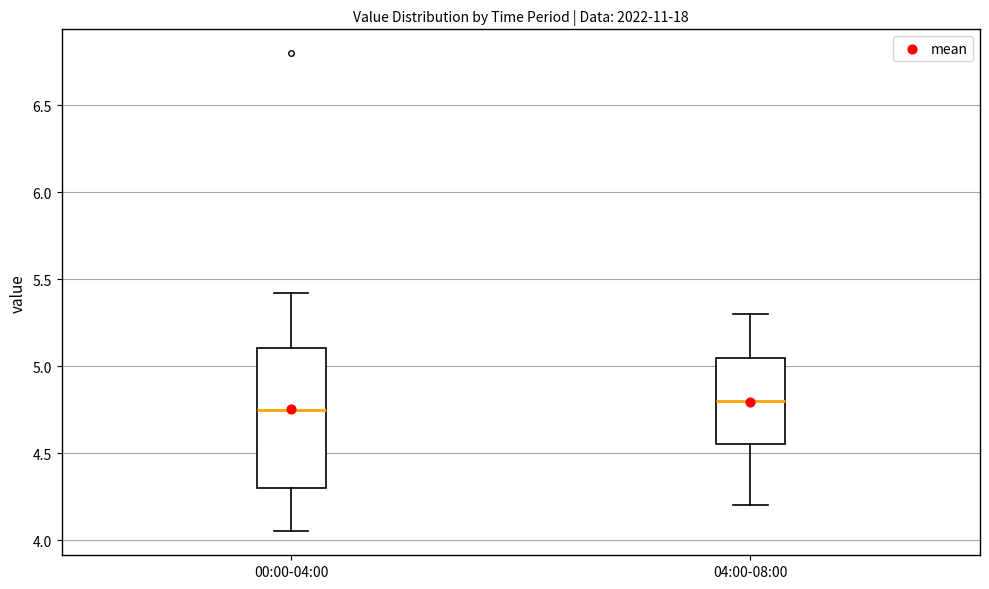

Where is the lower edge of the box for 00:00-04:00 on the y-axis? The values are not printed on the chart, so give them approximately, as read against the axis.

4.30